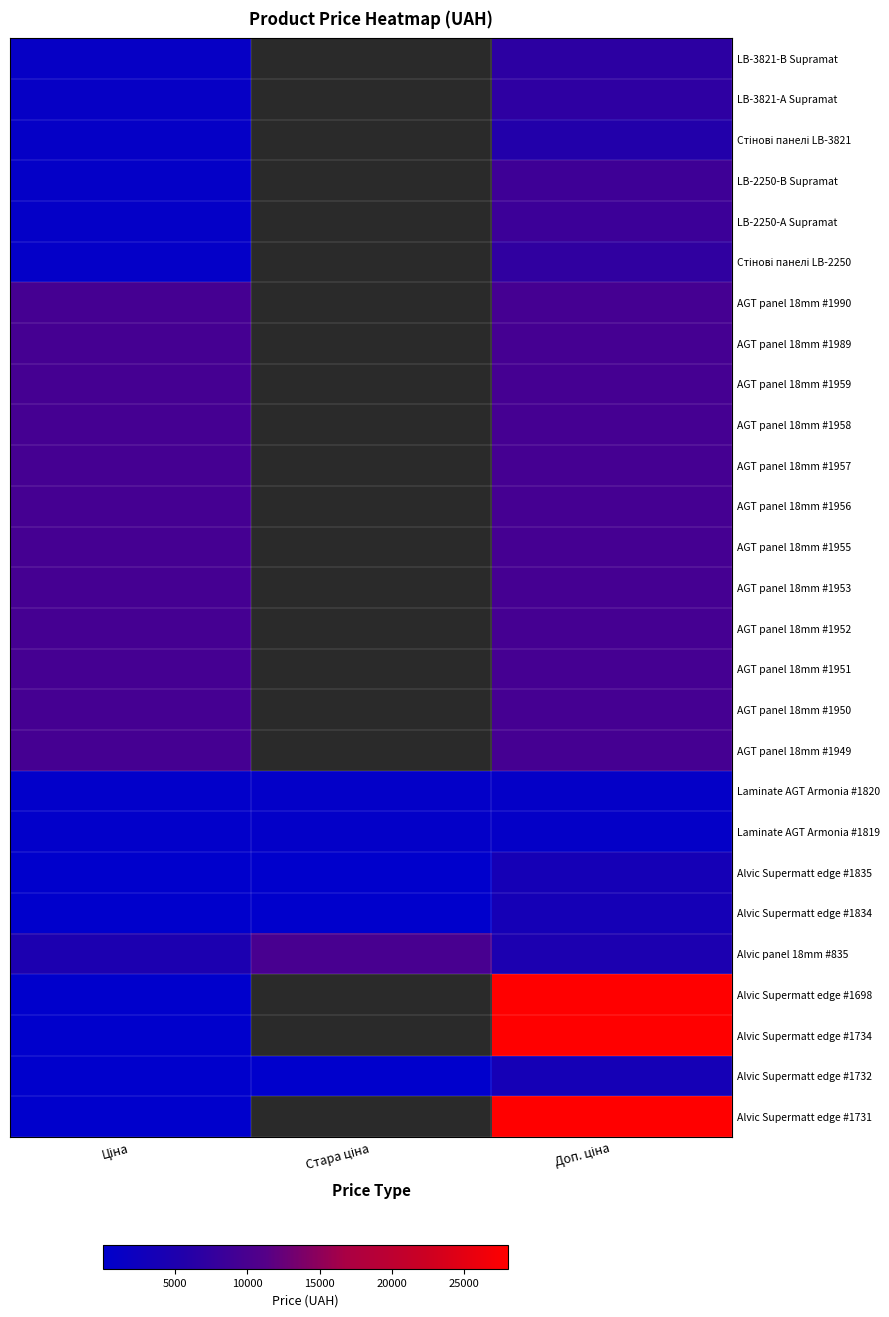

What is the total value across all series at Ціна?

125038.4